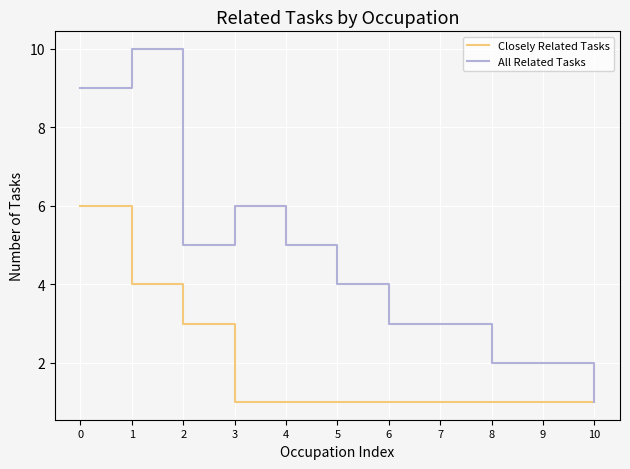

Reading left to right, what are all the values shown in this chart?

Closely Related Tasks: 6	4	3	1	1	1	1	1	1	1	1
All Related Tasks: 9	10	5	6	5	4	3	3	2	2	1